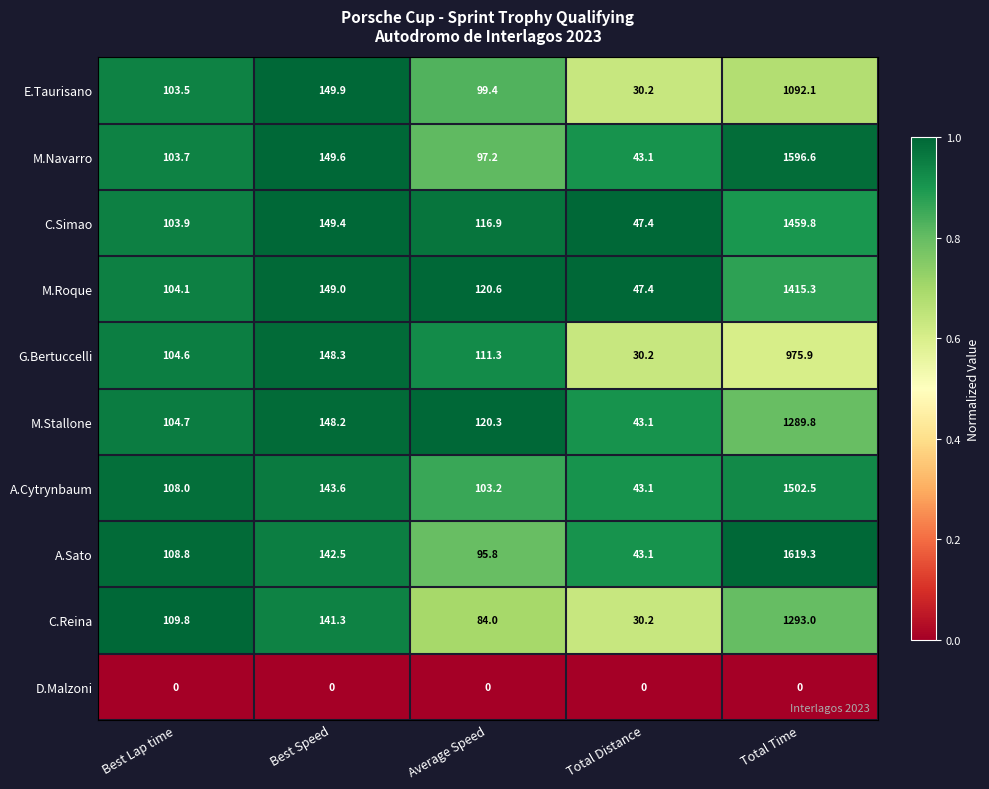

Between Average Speed and Total Distance, which series saw the biggest shift?

G.Bertuccelli